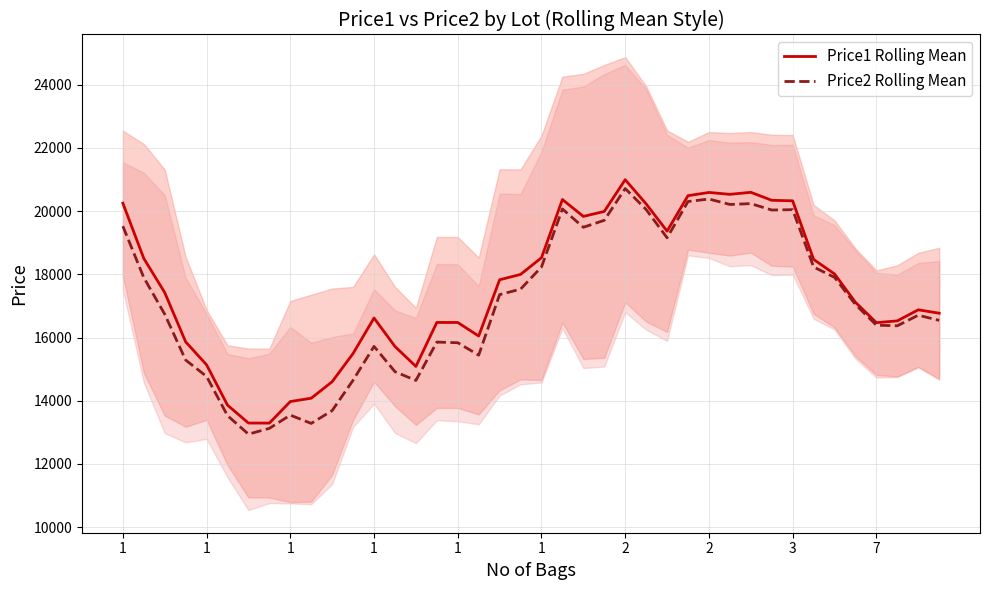

True or false: Price2 Rolling Mean and Price1 Rolling Mean cross at least once.

False